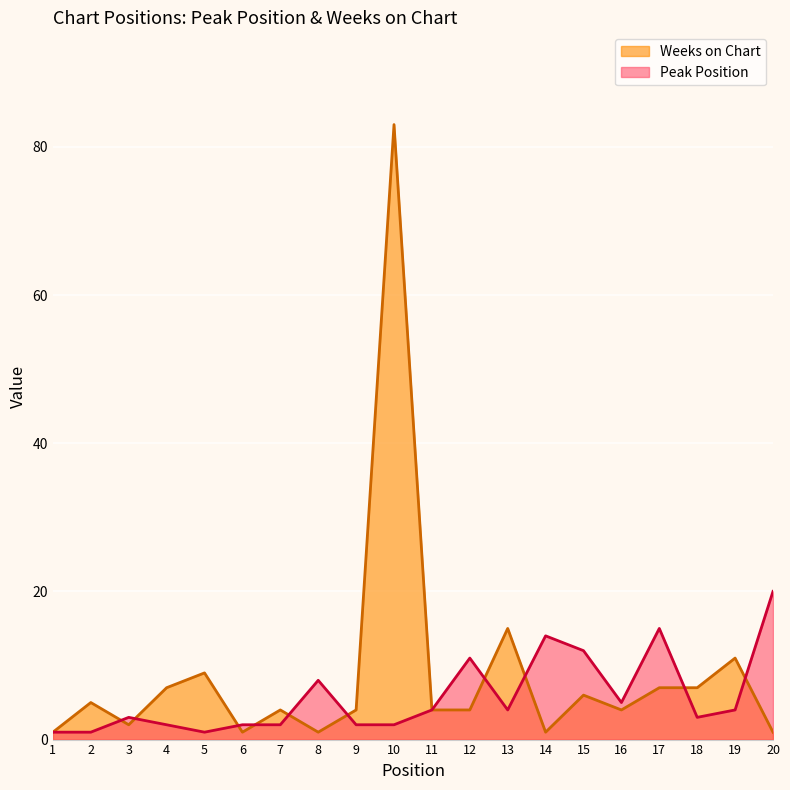

How many lines are shown in the chart?

2